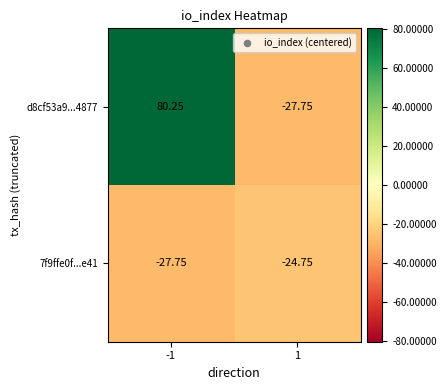

How many data points does each series have?

2